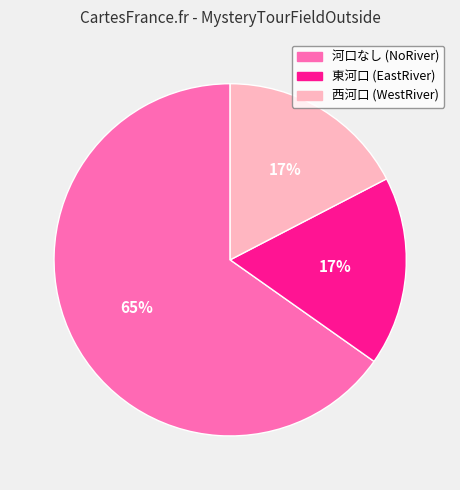

True or false: 西河口 (WestRiver) accounts for 17% of the total.

True